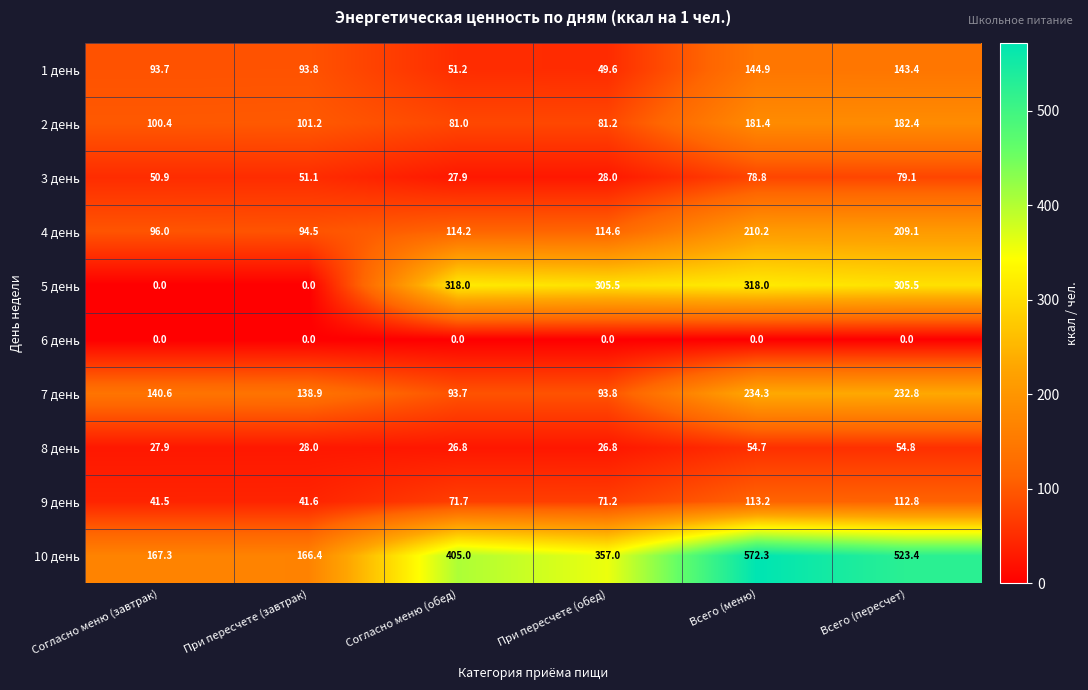

What is the total value across all series at При пересчете (обед)?

1127.7